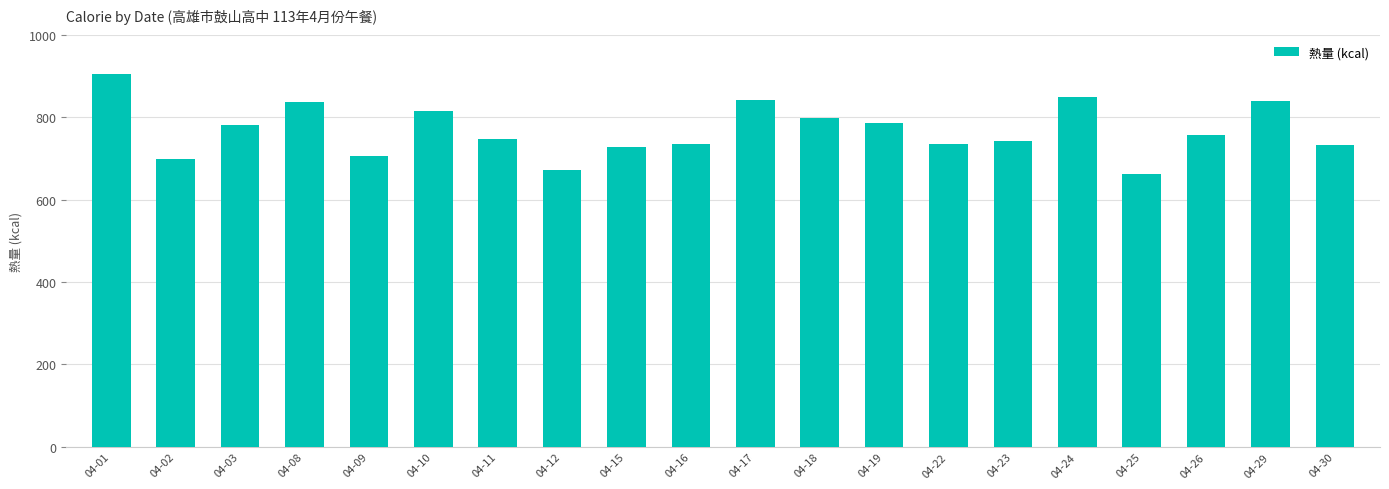

What is the difference between the maximum and minimum values?

241